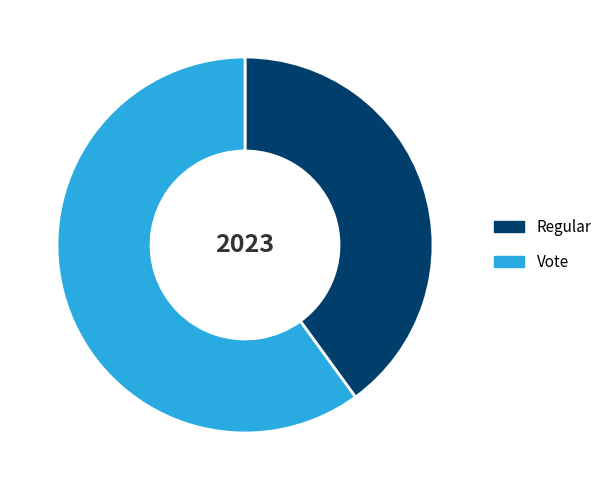

How many segments does this pie chart have?

2